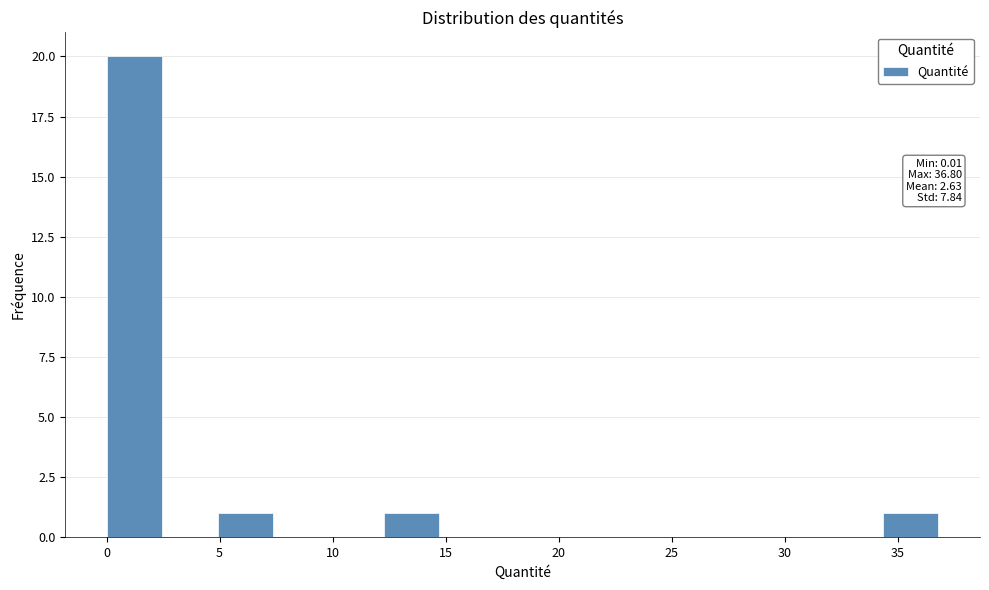

Which range on the x-axis has the tallest bar?

0.0 to 2.5